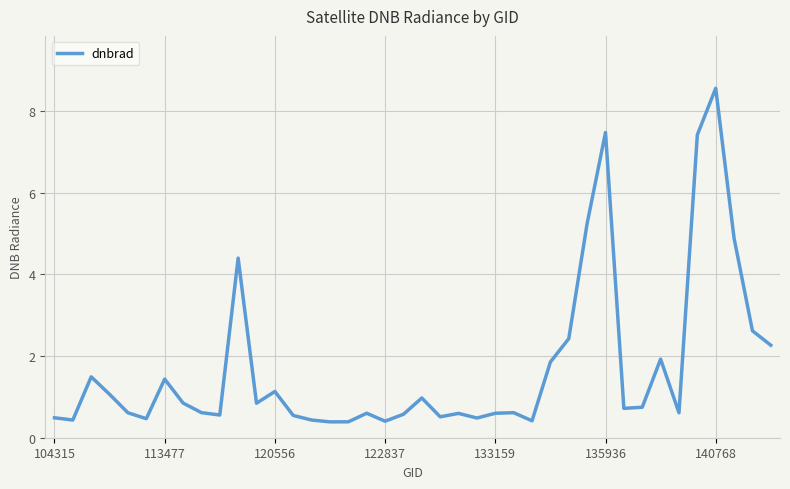

What is the maximum value shown in the chart?

8.6